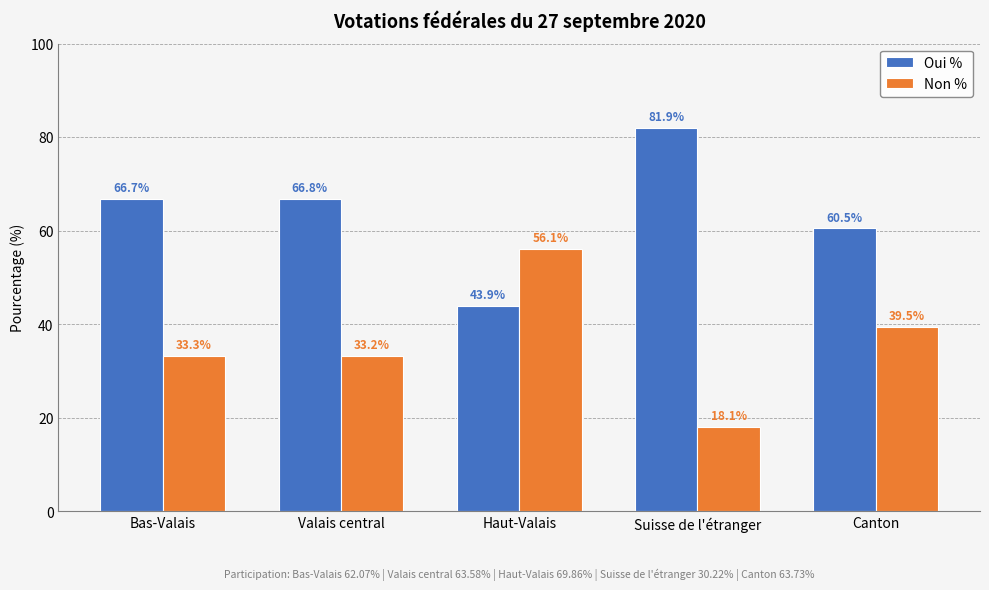

True or false: Non % has a value of 9.9 at Suisse de l'étranger.

False